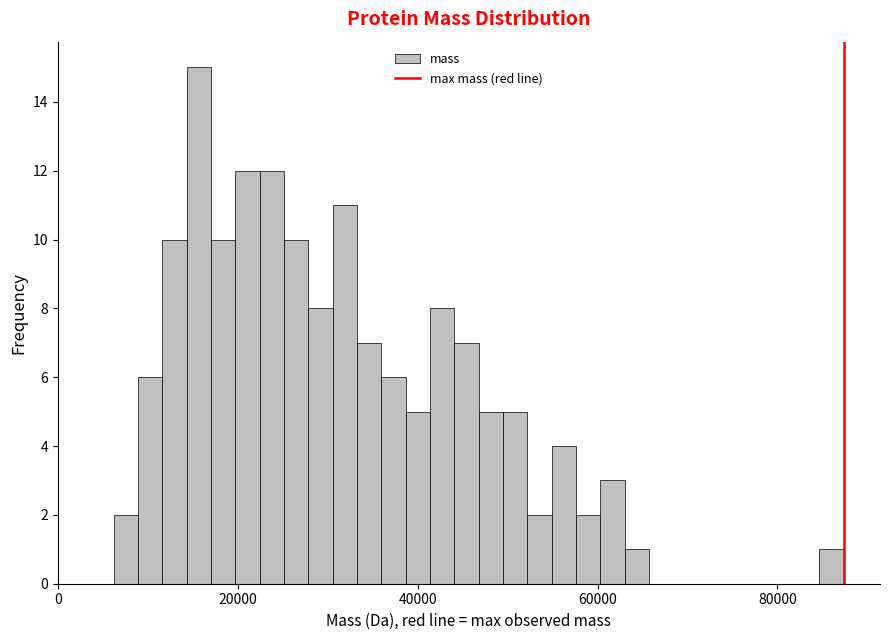

Around what value on the x-axis is the tallest bar? Give the approximate position of its centre, as read against the axis.

16000